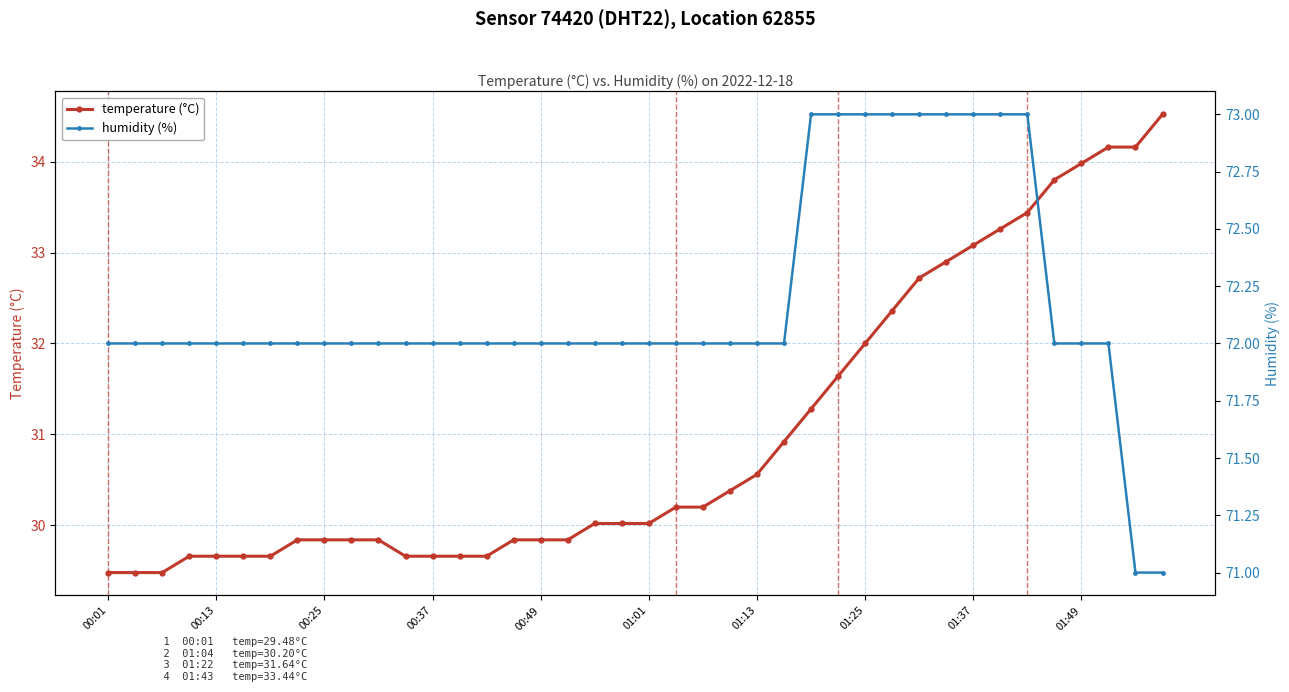

True or false: temperature (°C) and humidity (%) intersect in this chart.

False